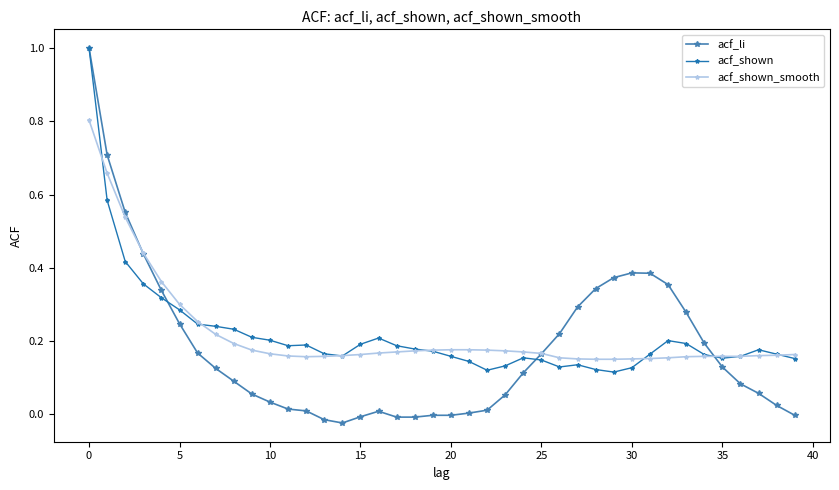

Which series has the widest spread of values?

acf_li